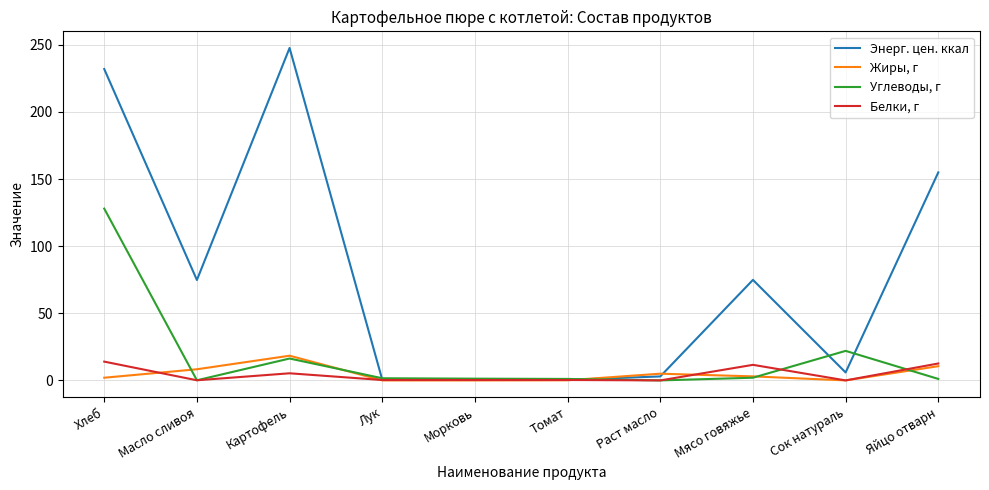

The value of Энерг. цен. ккал at Масло сливоя is 74.8. True or false?

True